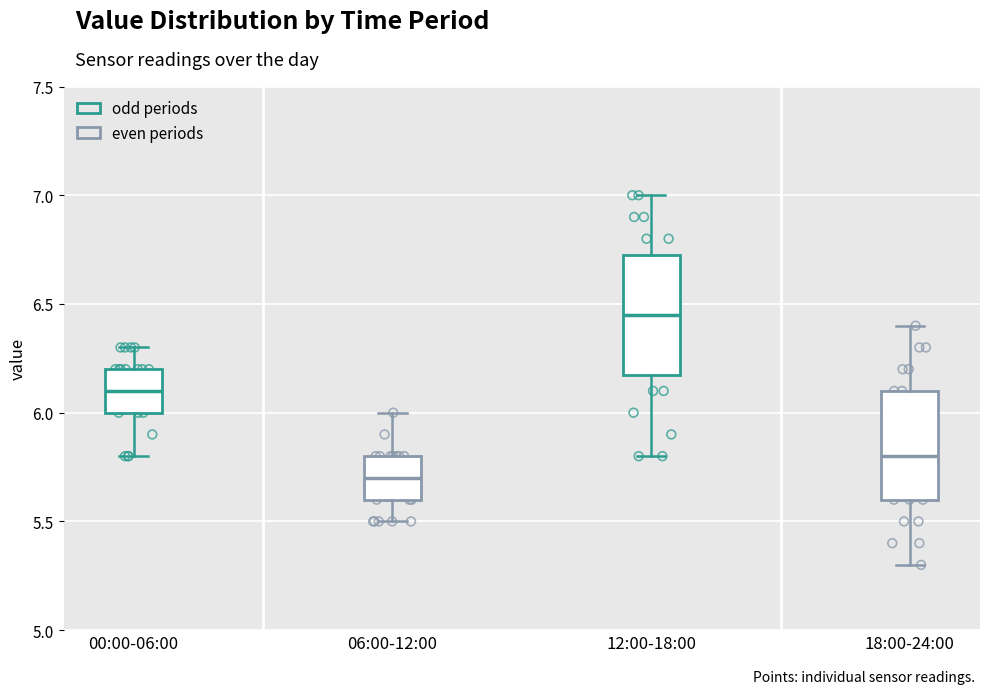

Reading left to right, transcribe this box plot: for each box, give where its median line is, the range the box spans, and where its two whiskers end, as read against the y-axis. The values are not printed on the chart, so give them approximately, as read against the axis.

00:00-06:00: median 6.10, box 6.00 to 6.20, whiskers 5.80 to 6.30
06:00-12:00: median 5.70, box 5.60 to 5.80, whiskers 5.50 to 6.00
12:00-18:00: median 6.45, box 6.20 to 6.75, whiskers 5.80 to 7.00
18:00-24:00: median 5.80, box 5.60 to 6.10, whiskers 5.30 to 6.40